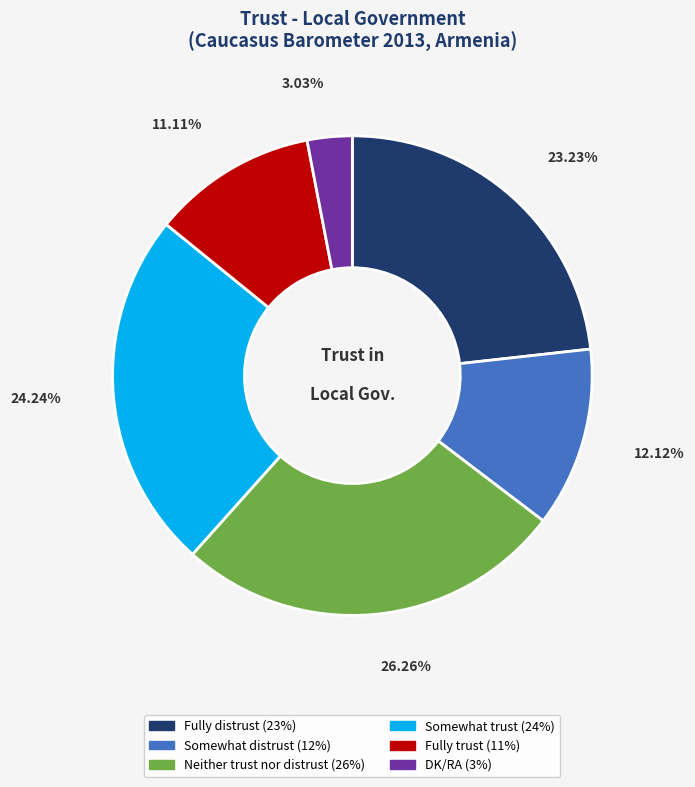

To the nearest percent, what is the difference between the DK/RA and Fully distrust slice percentages?

20%